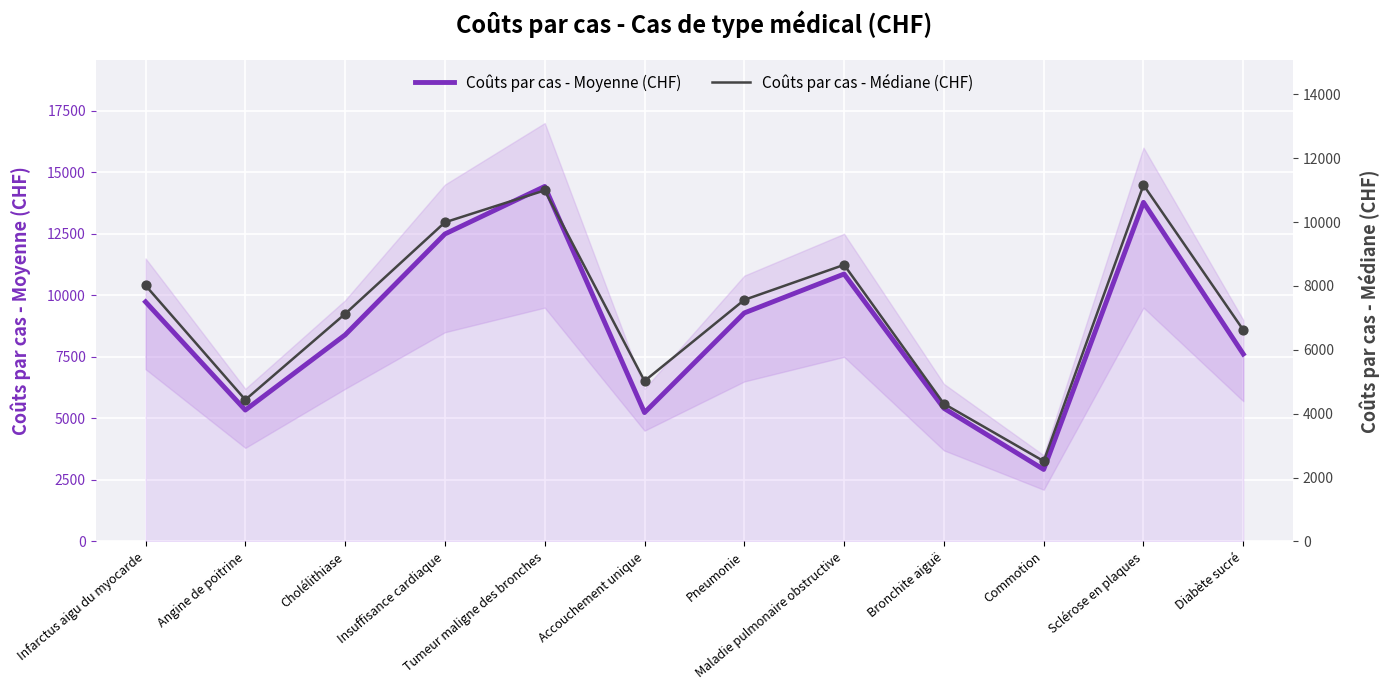

What is the total value across all series at Maladie pulmonaire obstructive?

19527.8